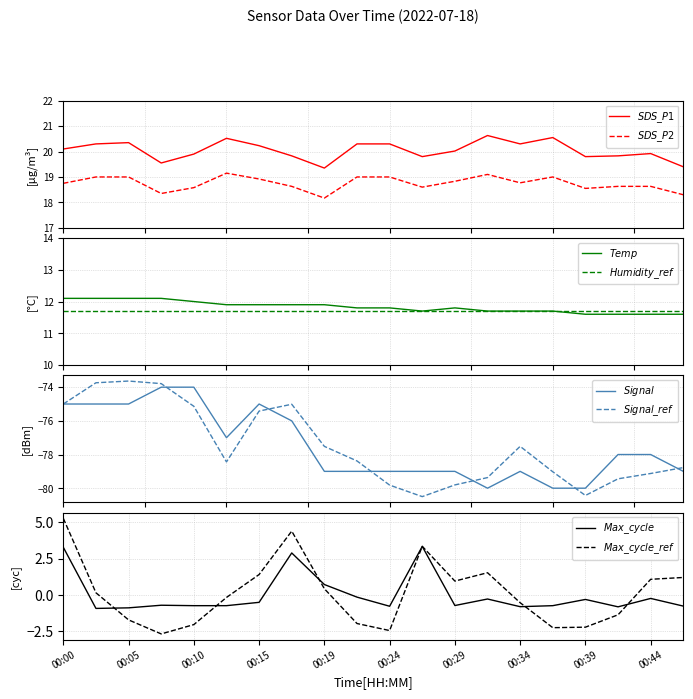

Rank the series at 17 from highest to lowest value.

SDS_P1, SDS_P2, Temp, Max_cycle, Signal